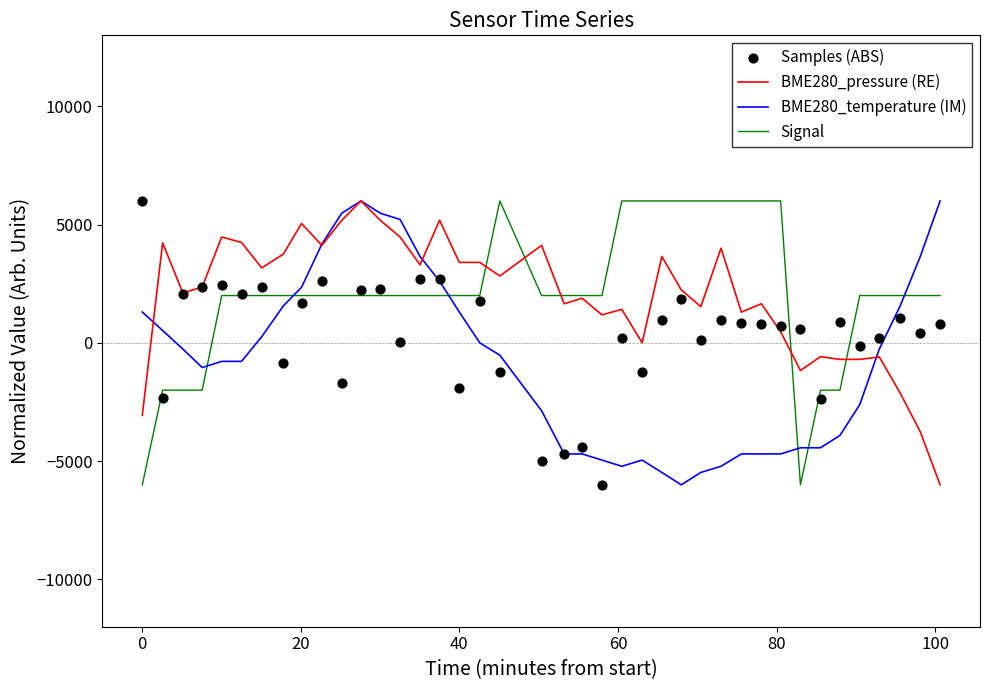

What is the highest value of the BME280_pressure (RE) series?

6000.0